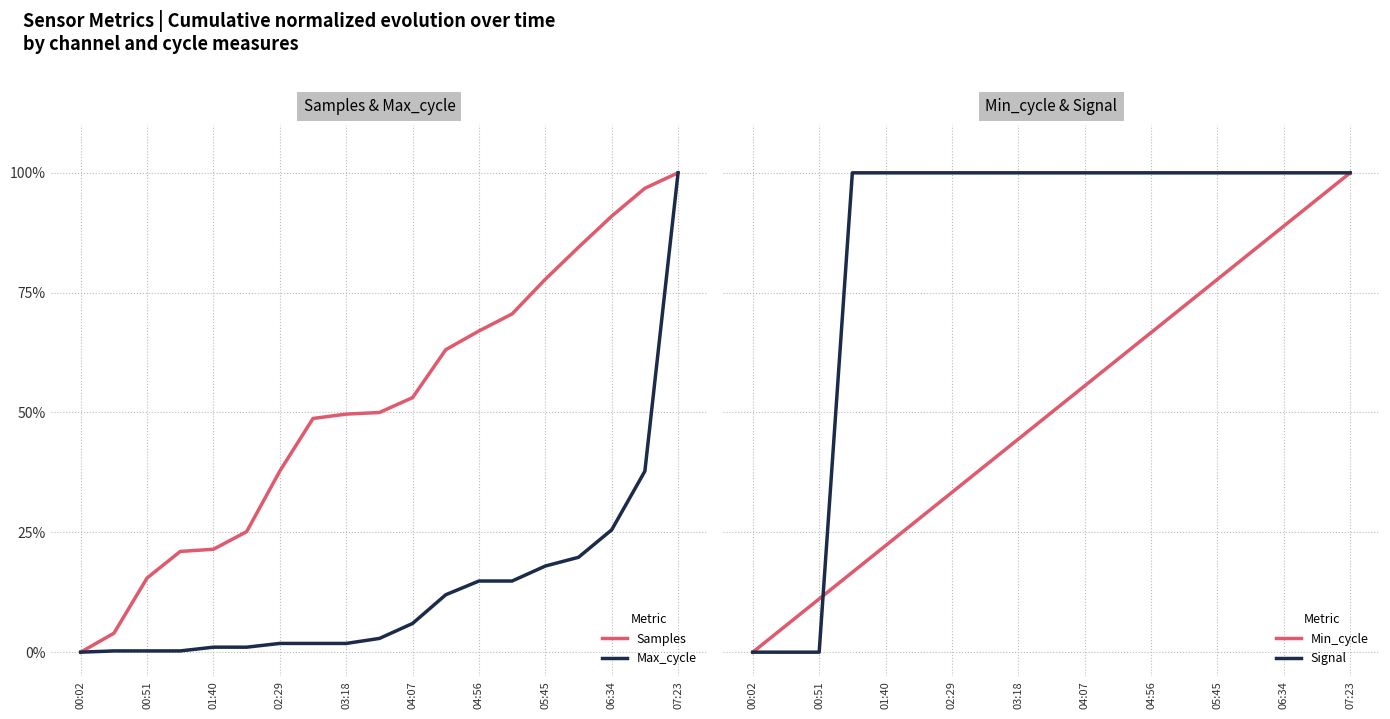

Does the chart display data point markers on the line(s)?

No